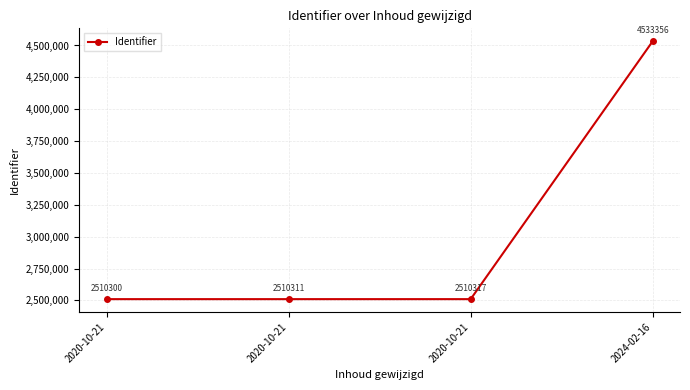

Reading left to right, list all the values displayed in this chart.

2020-10-21=2510300	2020-10-21=2510311	2020-10-21=2510317	2024-02-16=4533356